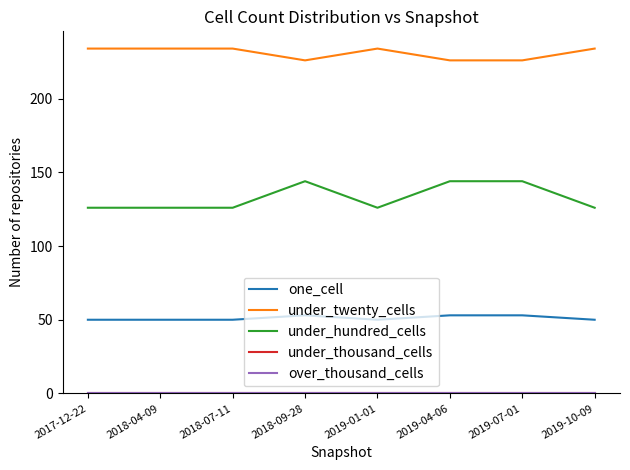

Which series has the largest total across all categories?

under_twenty_cells